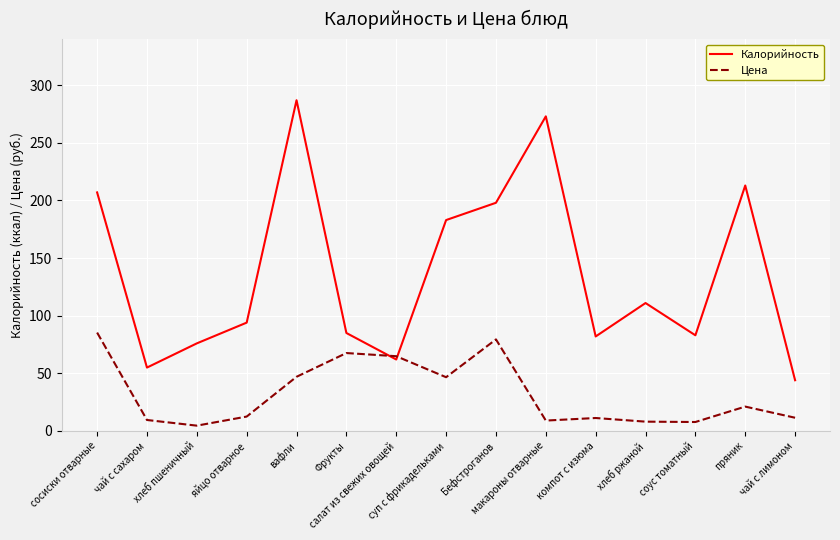

What is the maximum value for Цена?

85.4